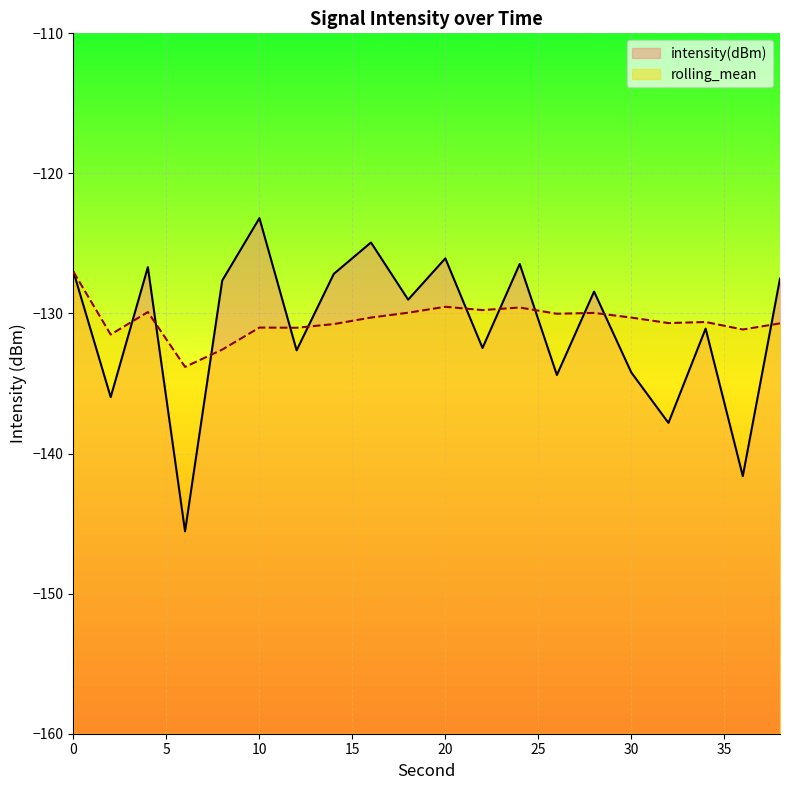

At how many categories does at least one series exceed -144?

20